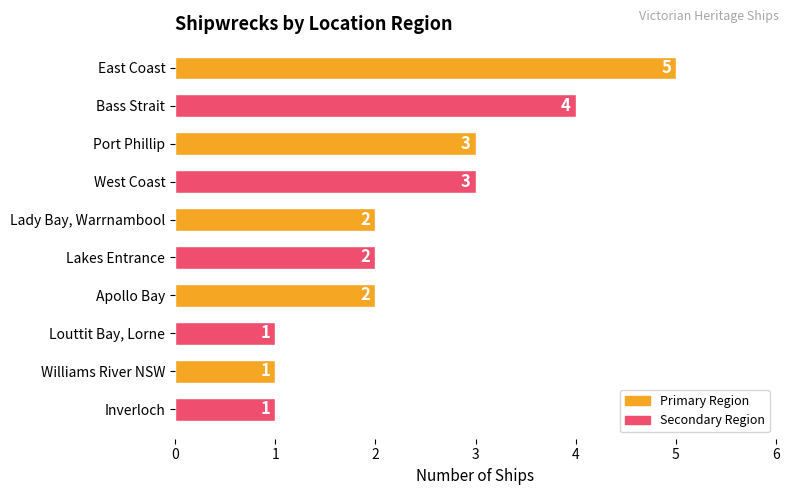

How many values are between 1 and 3?

8